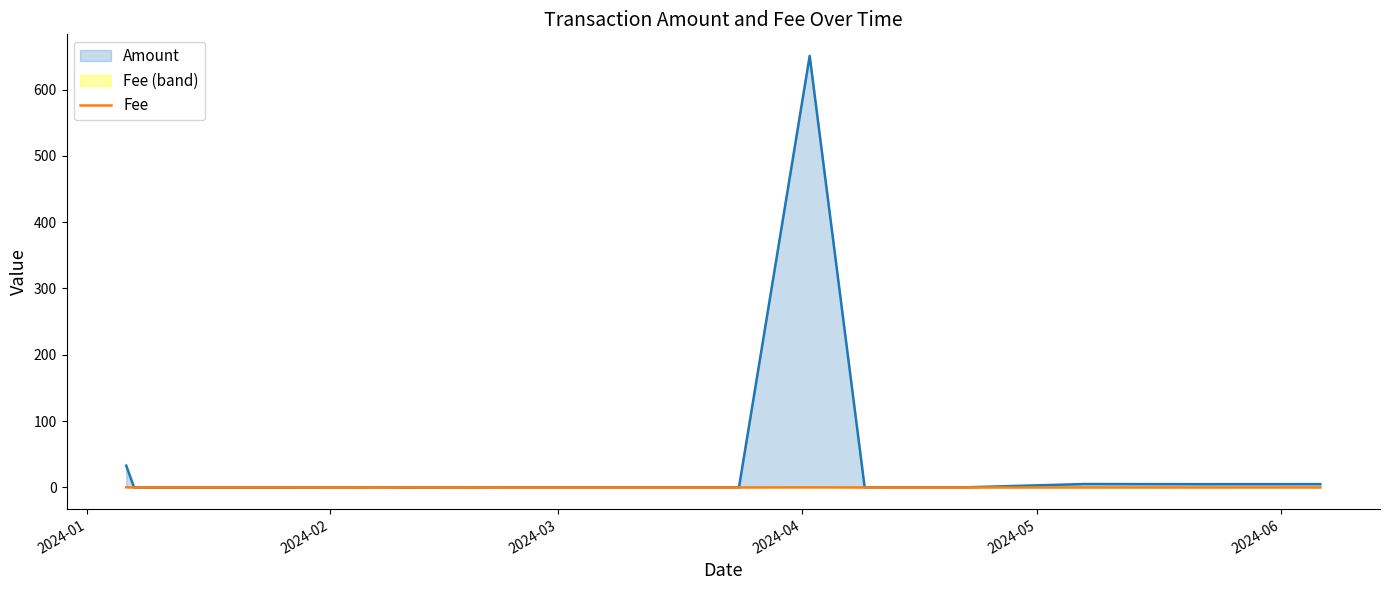

Which series has the widest spread of values?

Amount